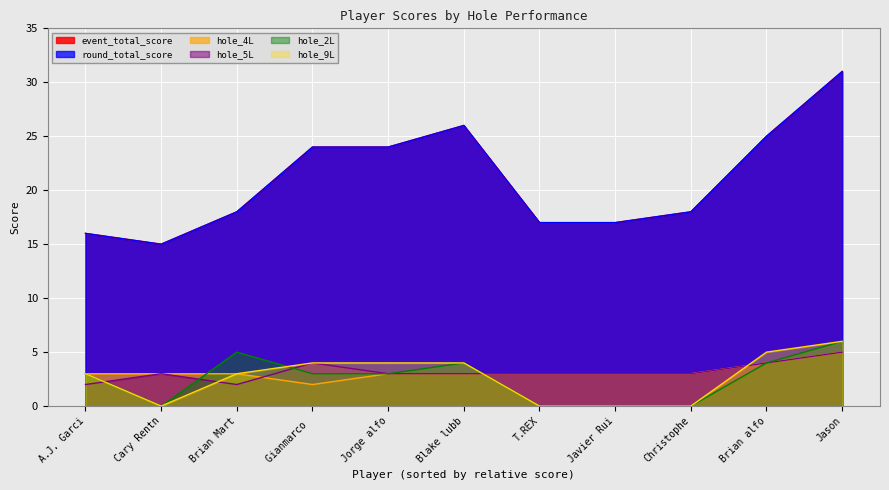

Count the number of categories in the chart.

11